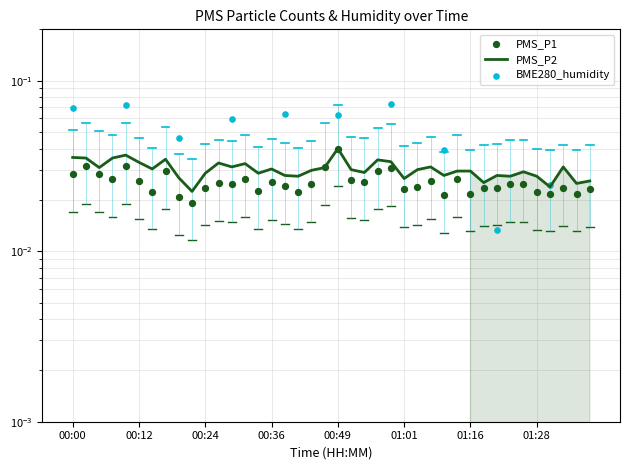

At which category is the sum across all series the highest?

00:49